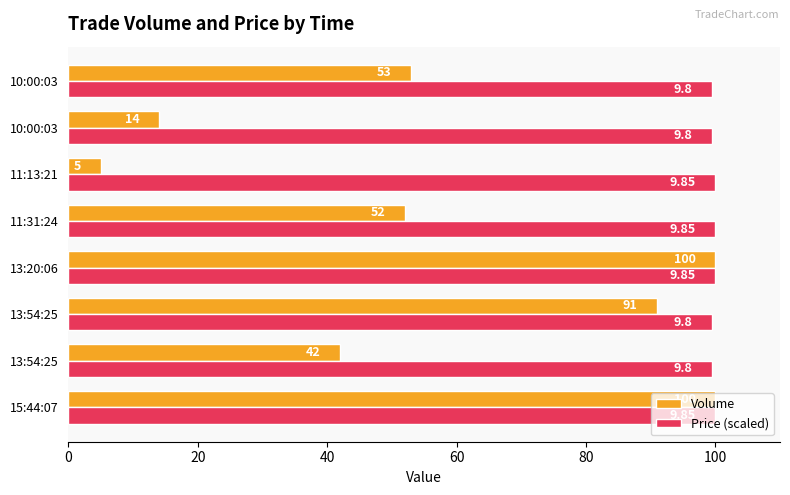

Which category has the lowest value across all series?

11:13:21